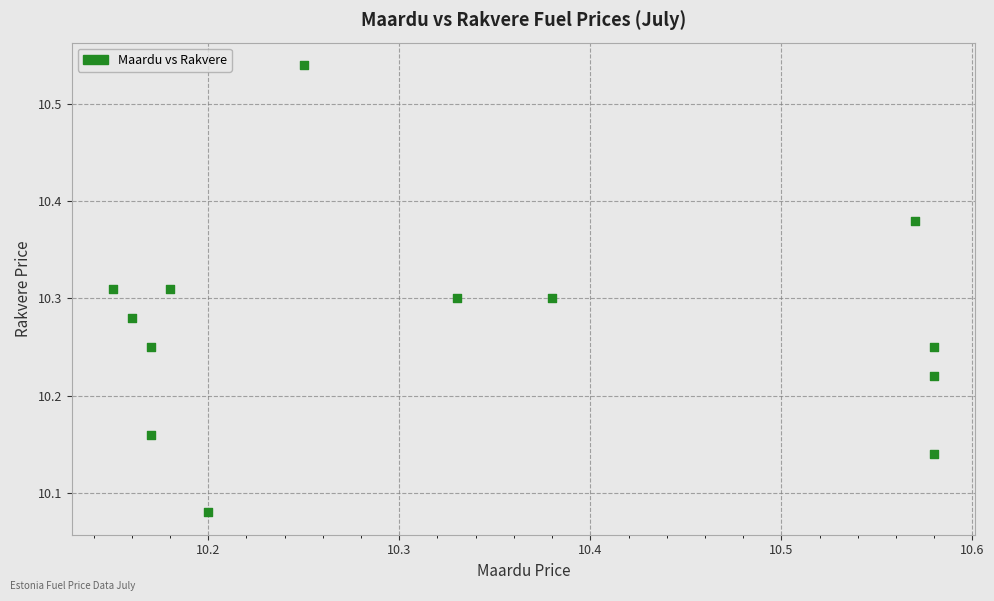

What is the range of X values (max minus min)?

0.4